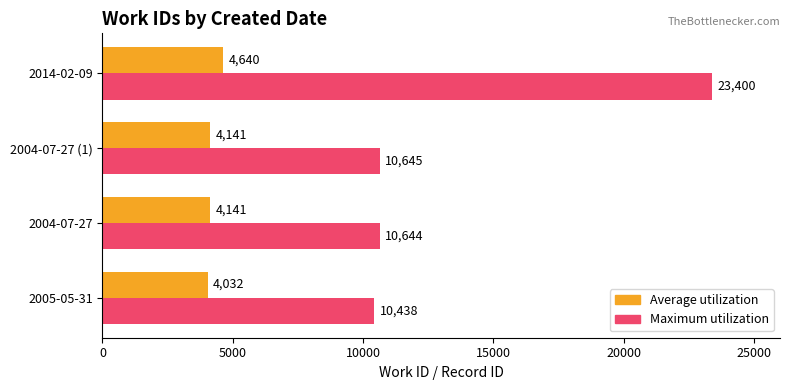

At how many categories does at least one series exceed 4645?

4